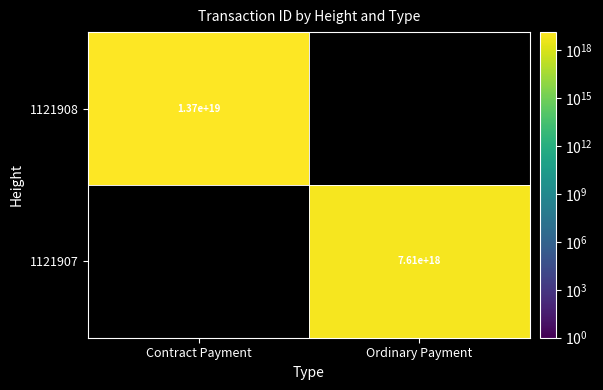

The 1121907 series shows 13293555404953626624.0 at Ordinary Payment. True or false?

False